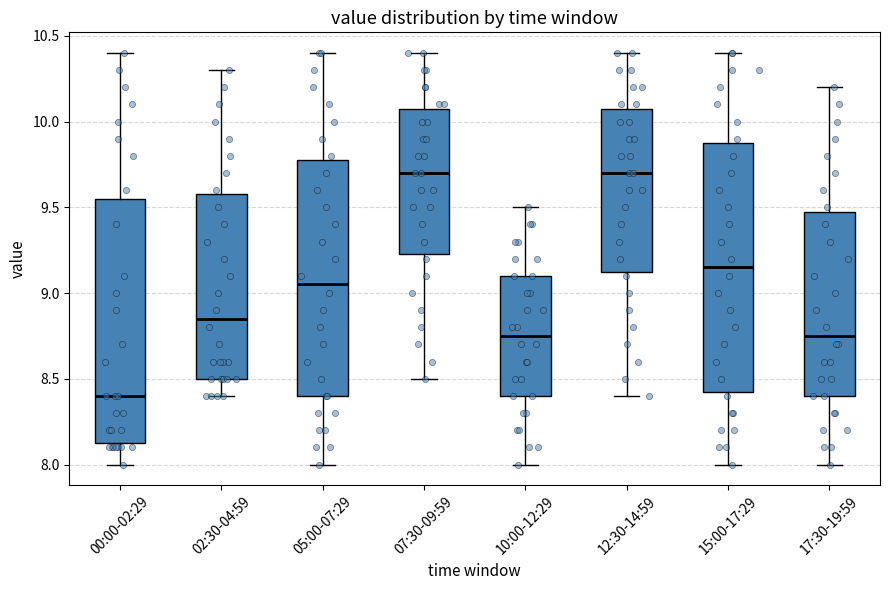

Where does the lower whisker of the box for 17:30-19:59 end on the y-axis? The values are not printed on the chart, so give them approximately, as read against the axis.

8.00